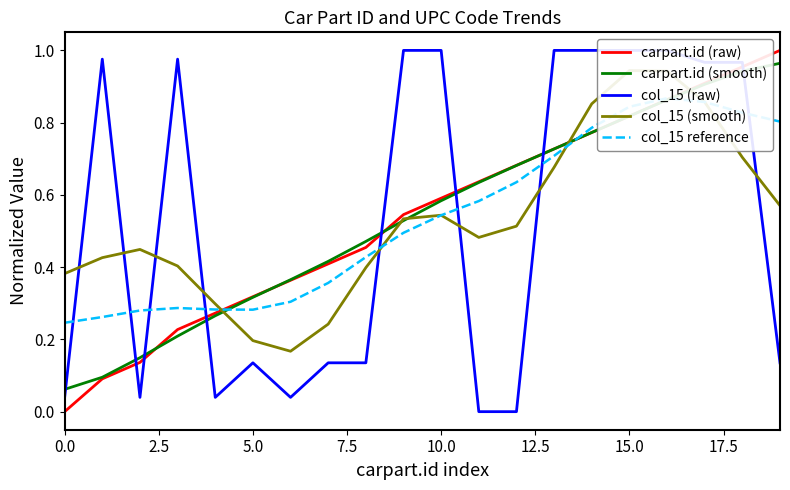

The value of carpart.id (raw) at 0.0 is -0.5. True or false?

False